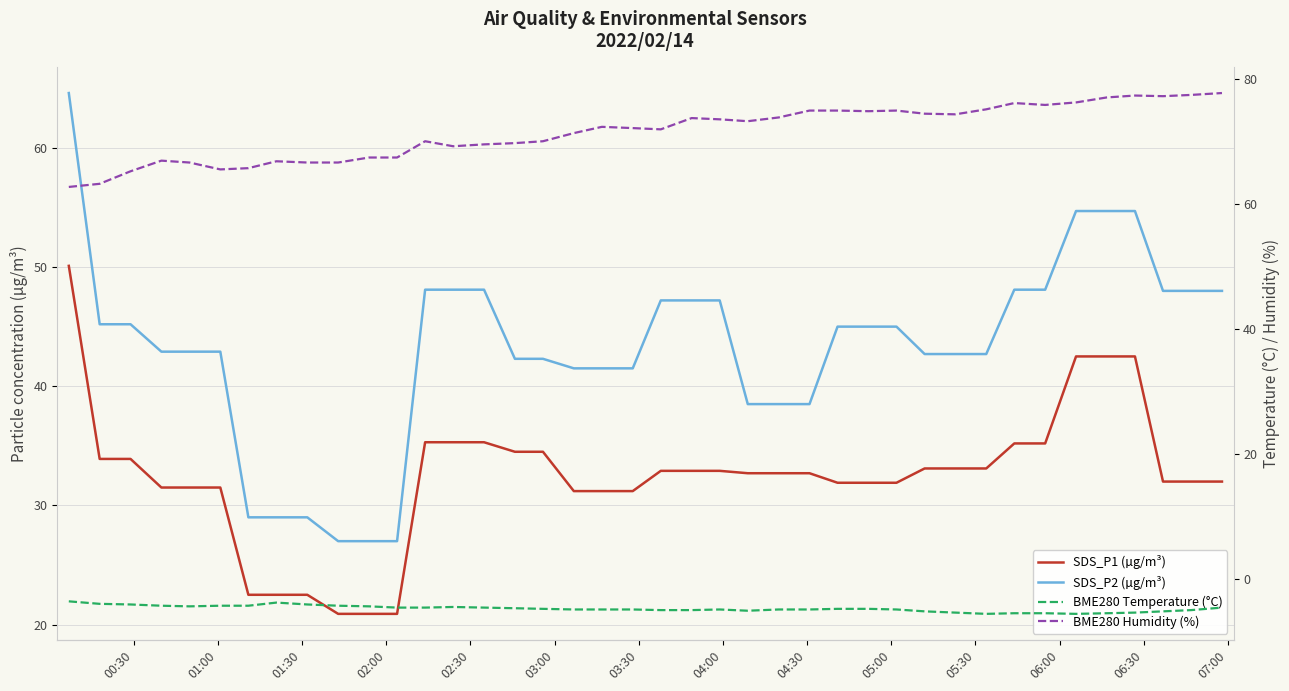

What is the approximate value of BME280 Temperature (°C) at 01:00?

-3.9